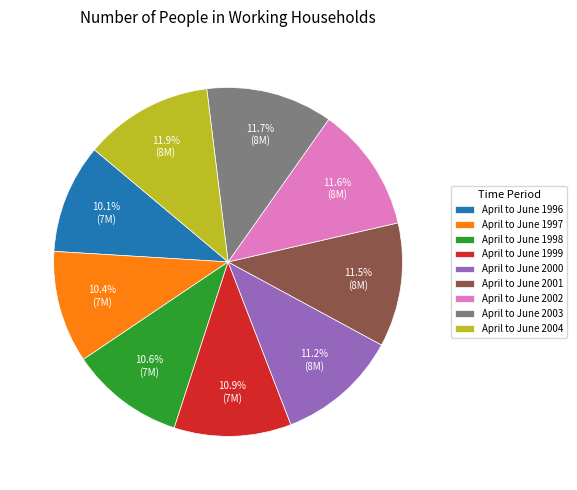

Count the number of slices in the pie.

9